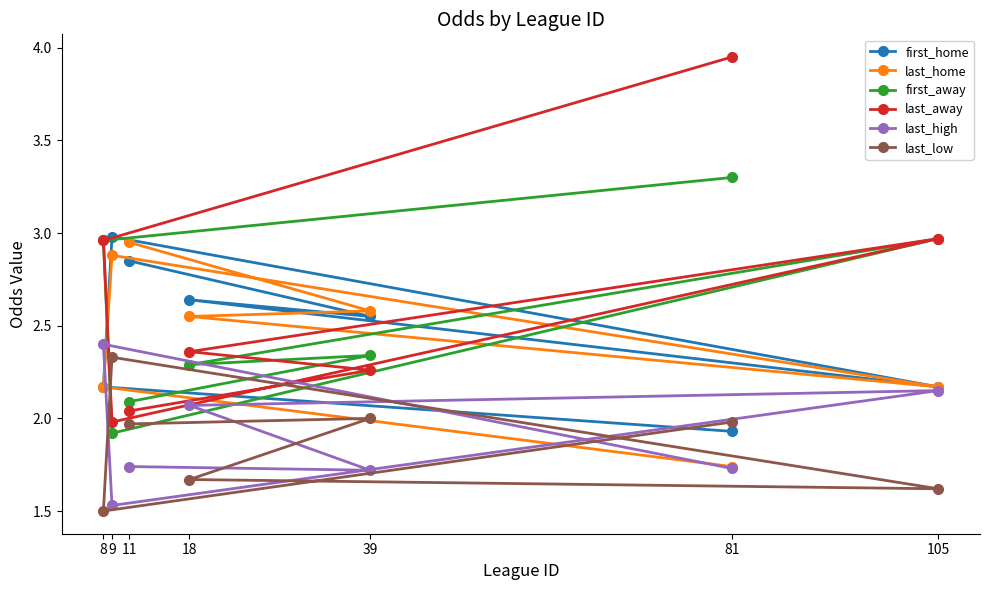

Which category has the highest value in the first_away series?

81